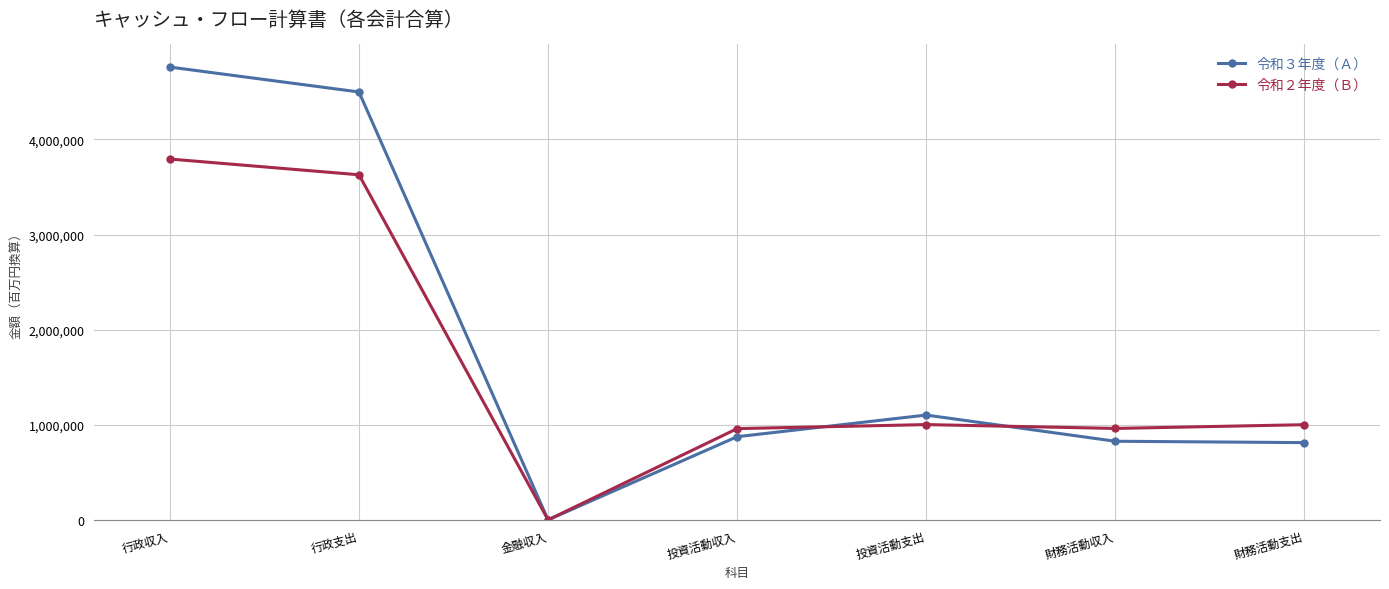

Does the chart have visible grid lines?

Yes